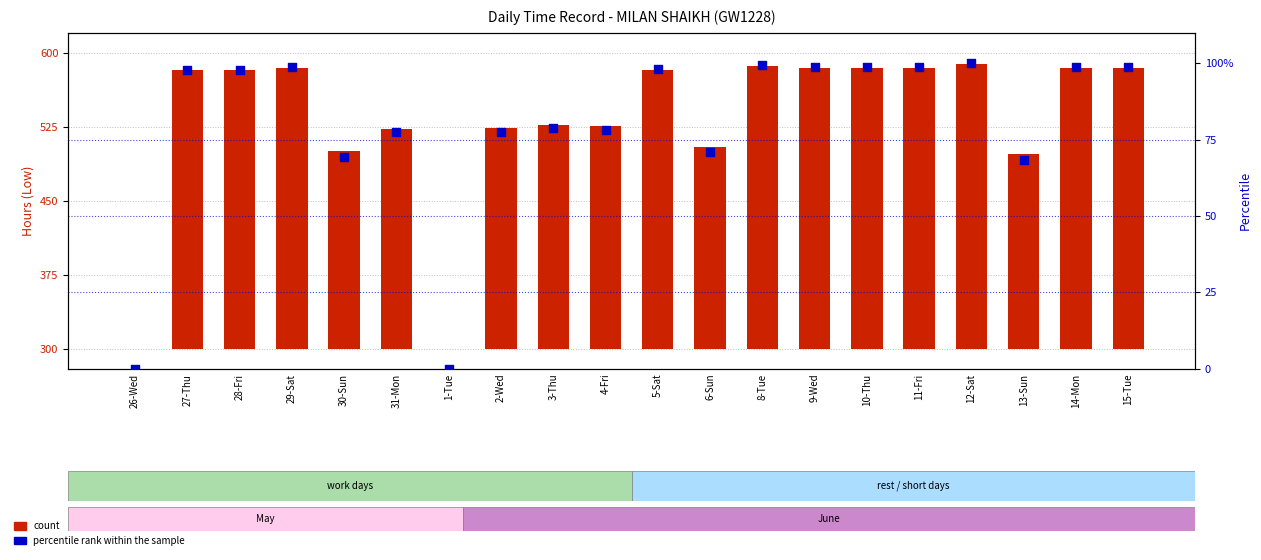

Which series contains the lowest Y value?

count